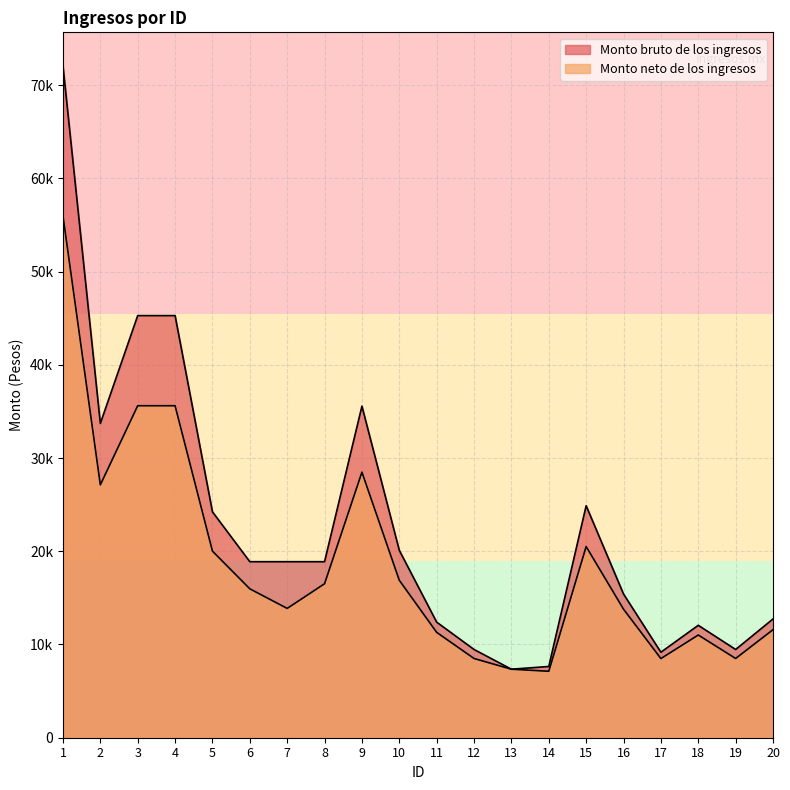

True or false: Monto neto de los ingresos has more than 0 points higher than both neighbors.

True